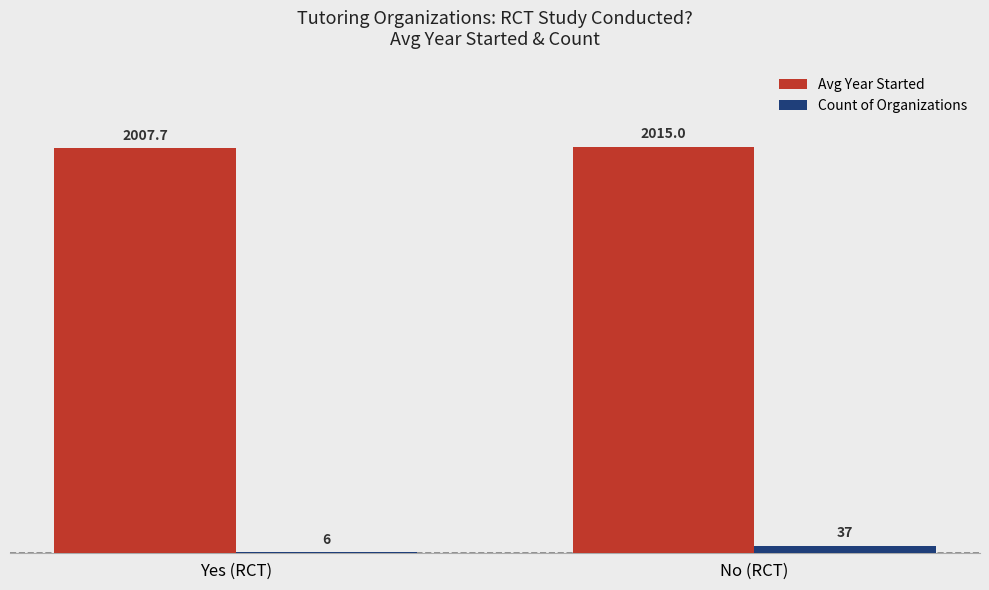

What is the approximate value of Count of Organizations at No (RCT)?

37.0